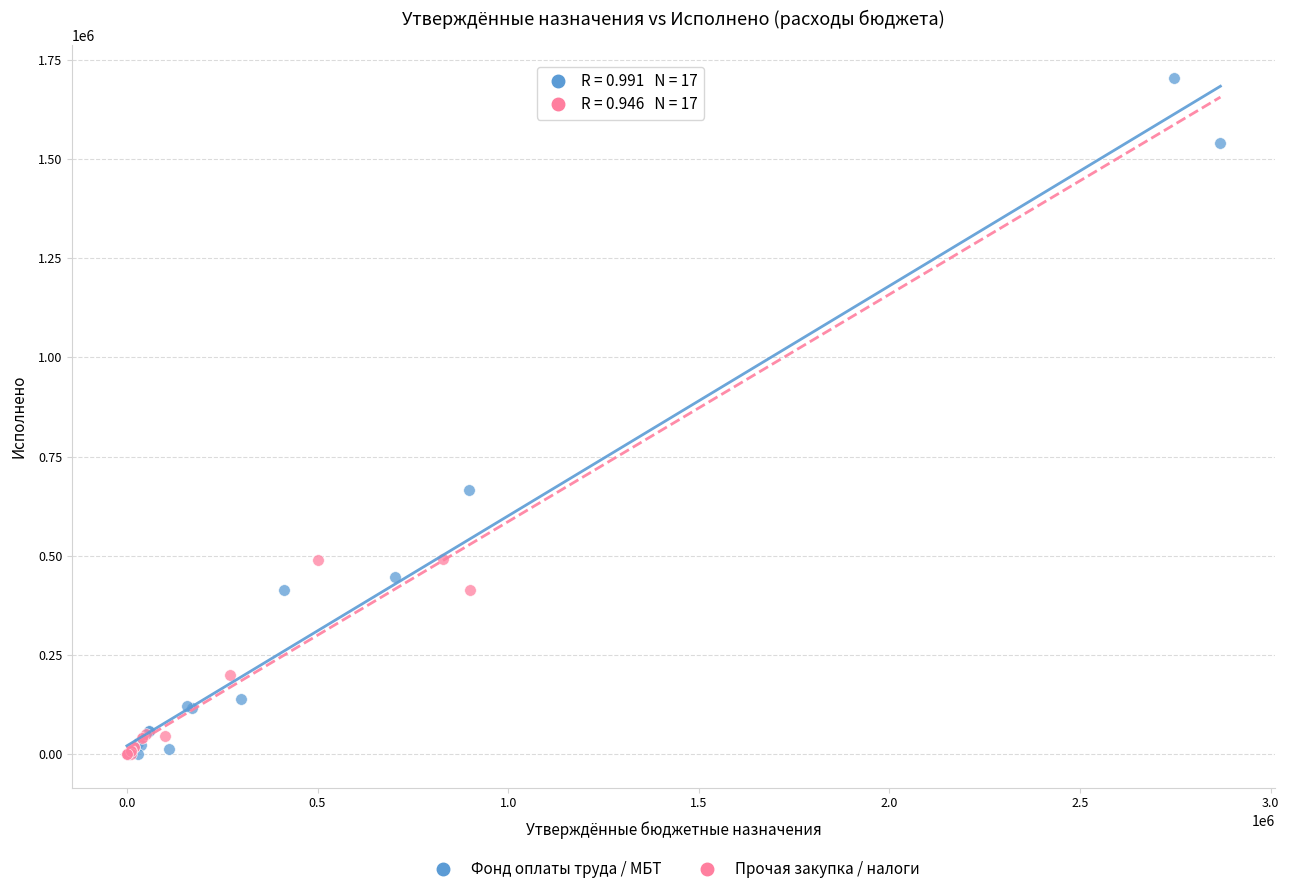

Which series has the widest spread of Y values?

Фонд оплаты труда / МБТ